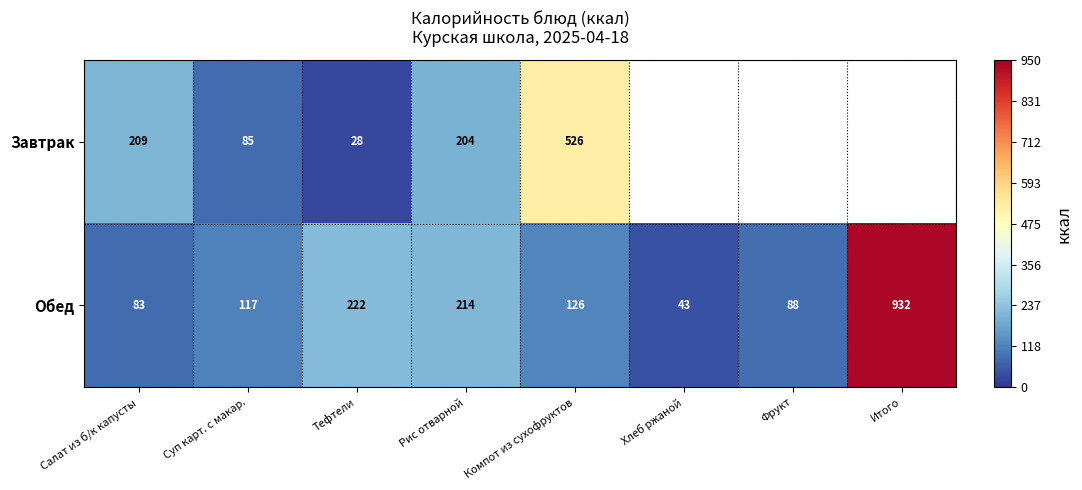

At which label is Обед closest to 487?

Тефтели